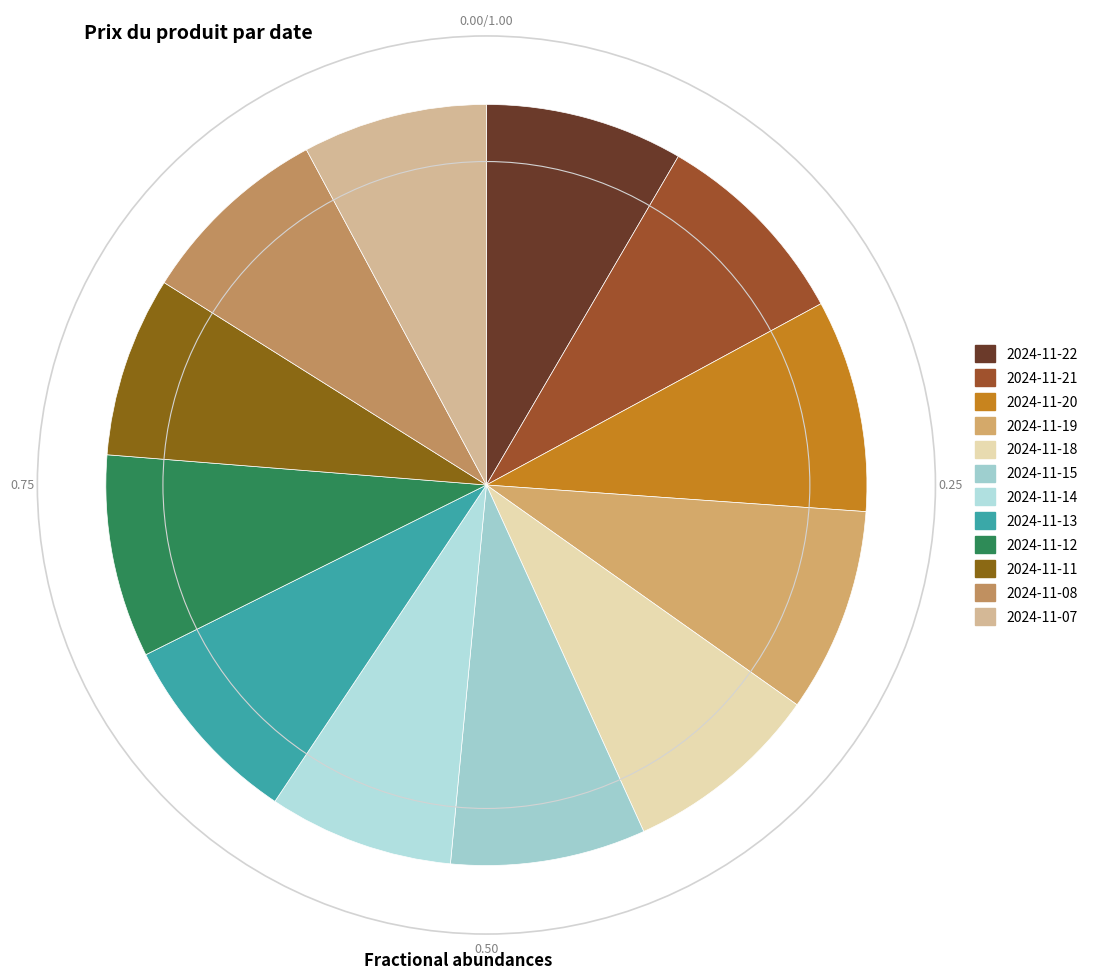

To the nearest percent, what portion does 2024-11-14 represent?

8%